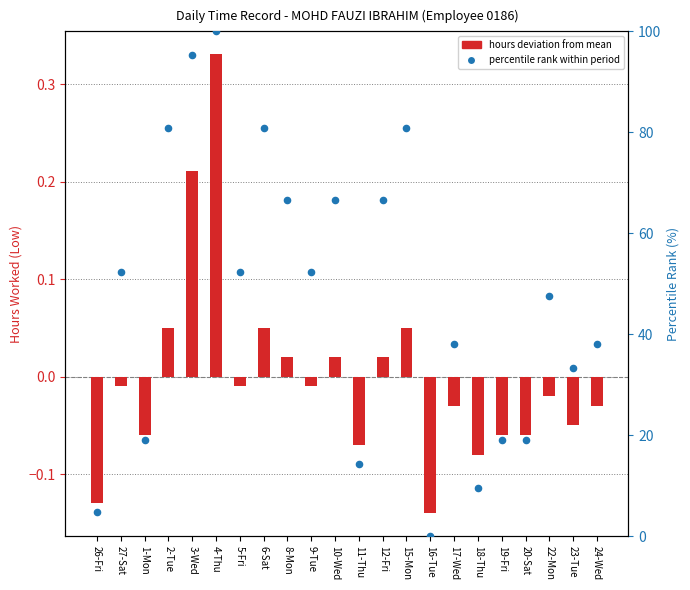

What are all the series names shown in the legend?

hours deviation from mean, percentile rank within period